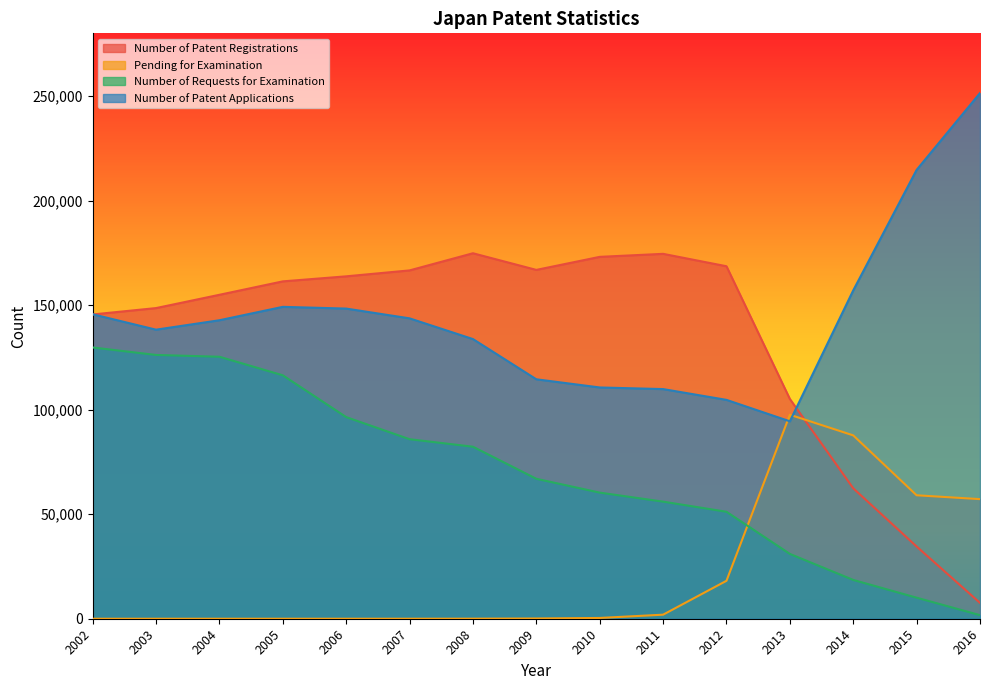

Does the chart display data point markers on the line(s)?

No